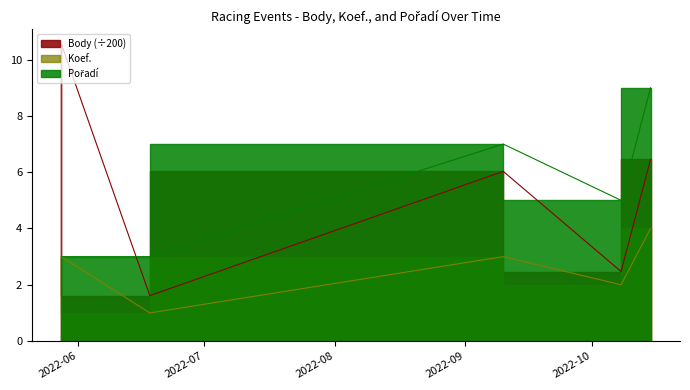

What is the average value of the Body series?

5.4